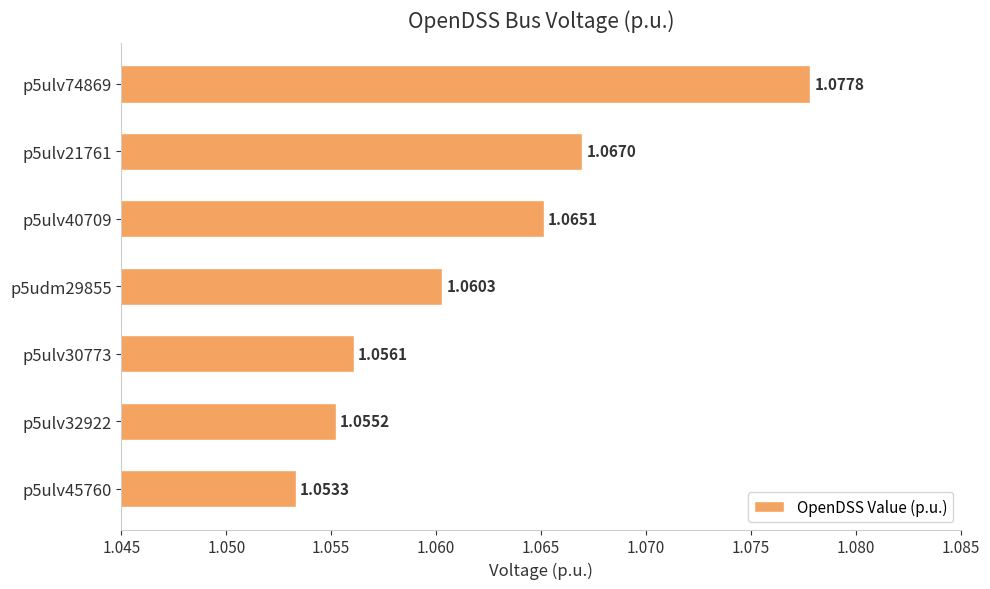

At which category does the chart reach its minimum across all series?

p5ulv45760